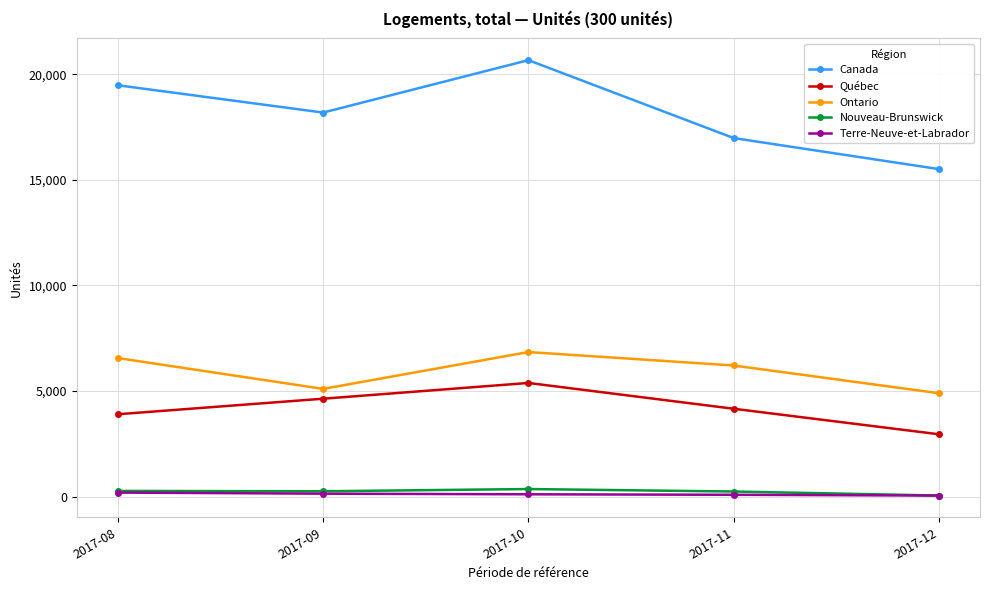

What is the greatest value displayed?

20672